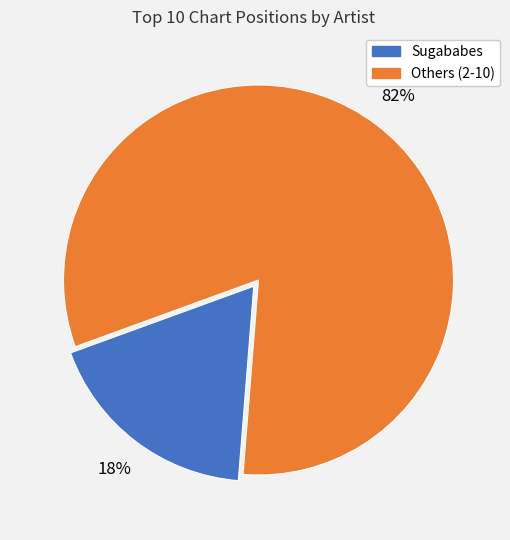

Is there a majority slice in this chart?

Yes